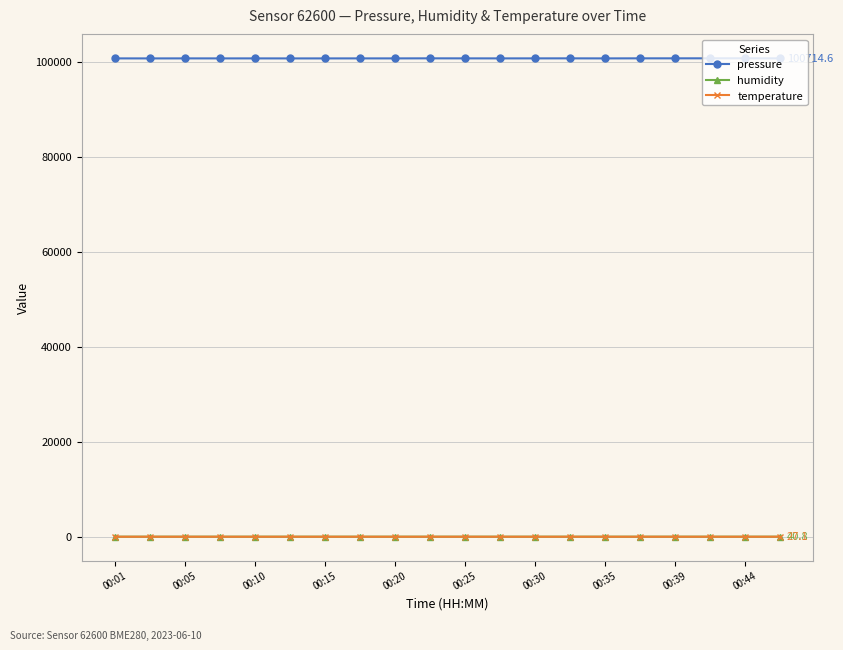

What is the greatest value displayed?

100733.7